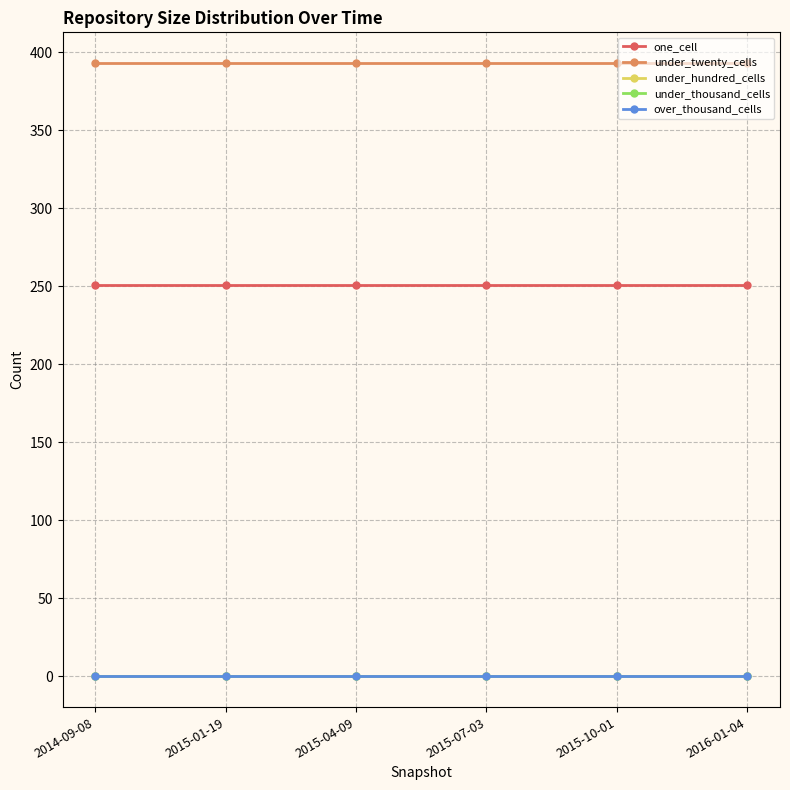

What is the total value across all series at 2015-04-09?

644